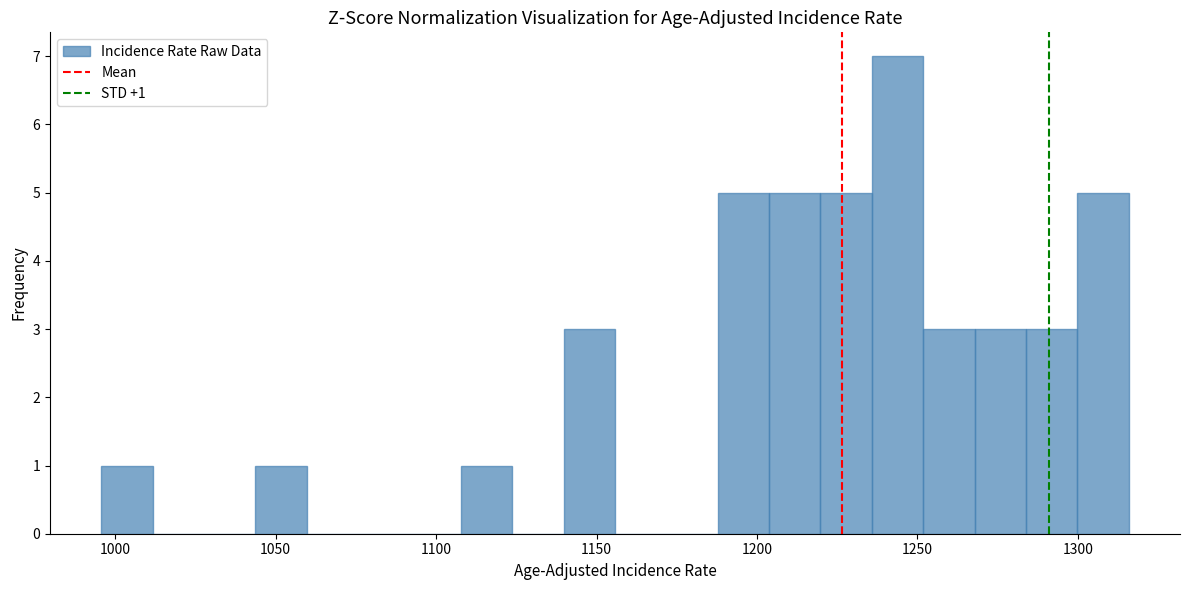

Around what value on the x-axis is the tallest bar? Give the approximate position of its centre, as read against the axis.

1245